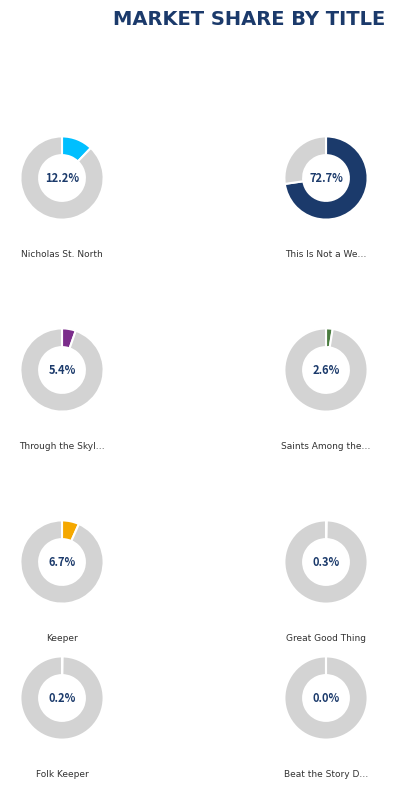

The Keeper slice represents 21% of the pie. True or false?

False